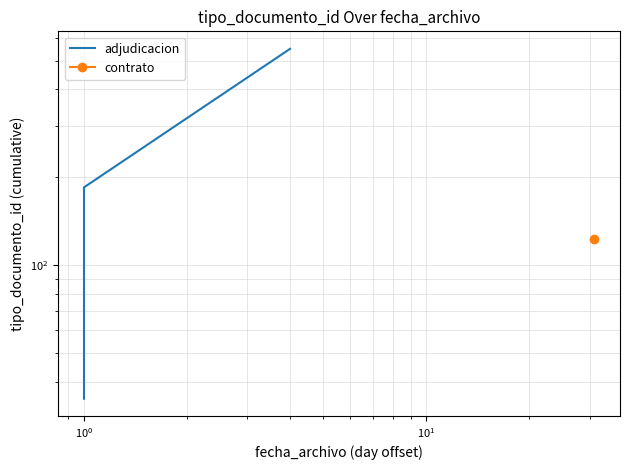

Is this an area chart (filled region under the line)?

No